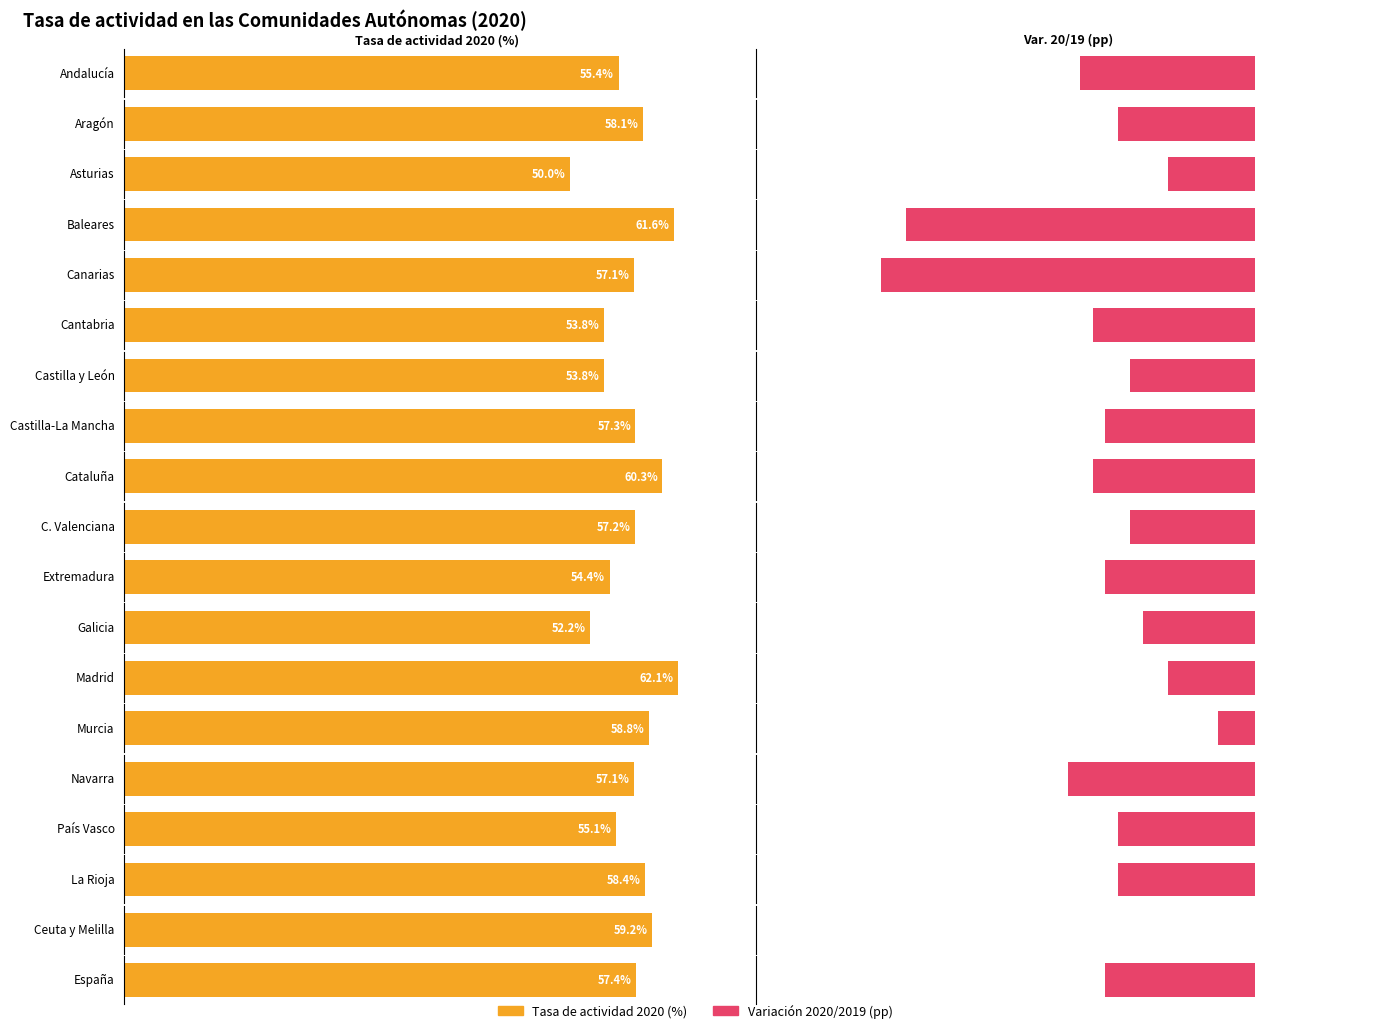

How many bars are there in each group?

2